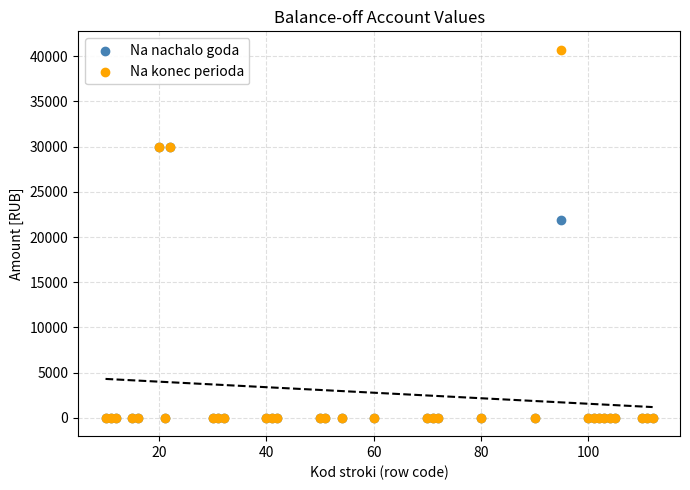

What are all the series names shown in the legend?

Na nachalo goda, Na konec perioda